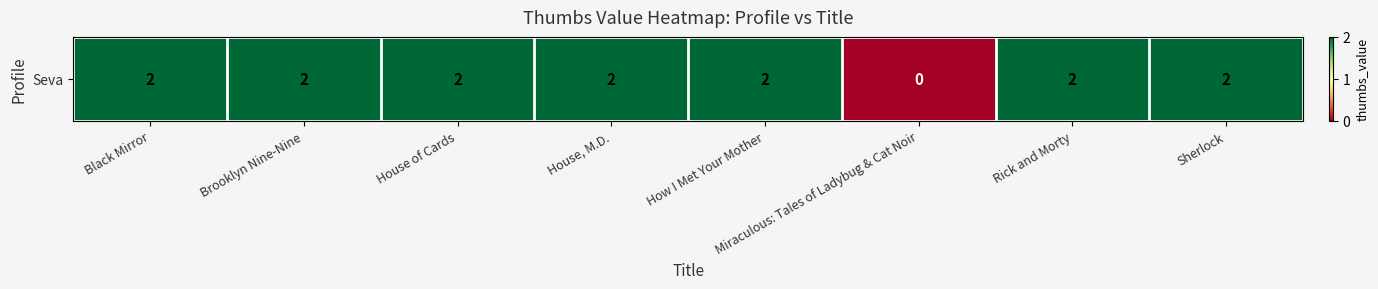

Which has a higher value, Miraculous: Tales of Ladybug & Cat Noir or Brooklyn Nine-Nine?

Brooklyn Nine-Nine